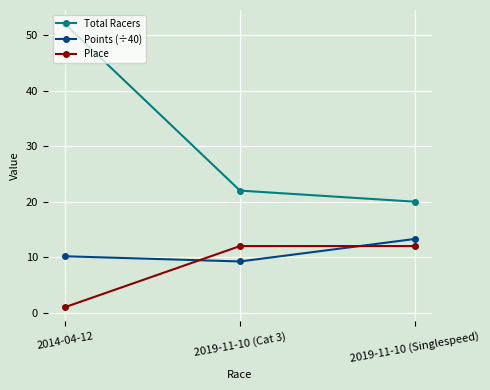

What is the value of the Total Racers point at the 2nd from the left?

22.0